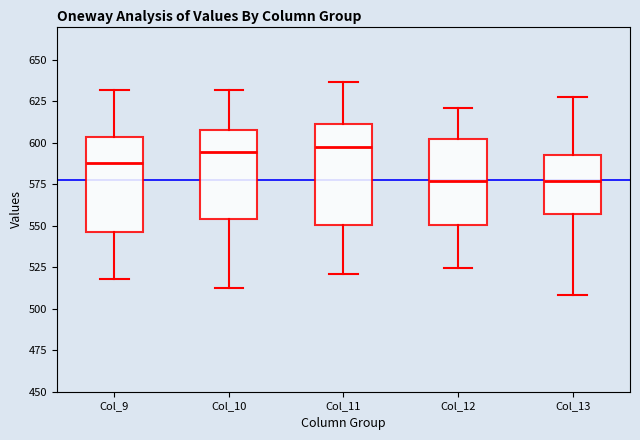

Reading left to right, read every box against the y-axis: the position of its median line, the range the box covers, and the ends of its whiskers. The values are not printed on the chart, so give them approximately, as read against the axis.

Col_9: median 590, box 545 to 605, whiskers 520 to 630
Col_10: median 595, box 555 to 610, whiskers 515 to 630
Col_11: median 595, box 550 to 610, whiskers 520 to 635
Col_12: median 575, box 550 to 600, whiskers 525 to 620
Col_13: median 575, box 555 to 595, whiskers 510 to 625